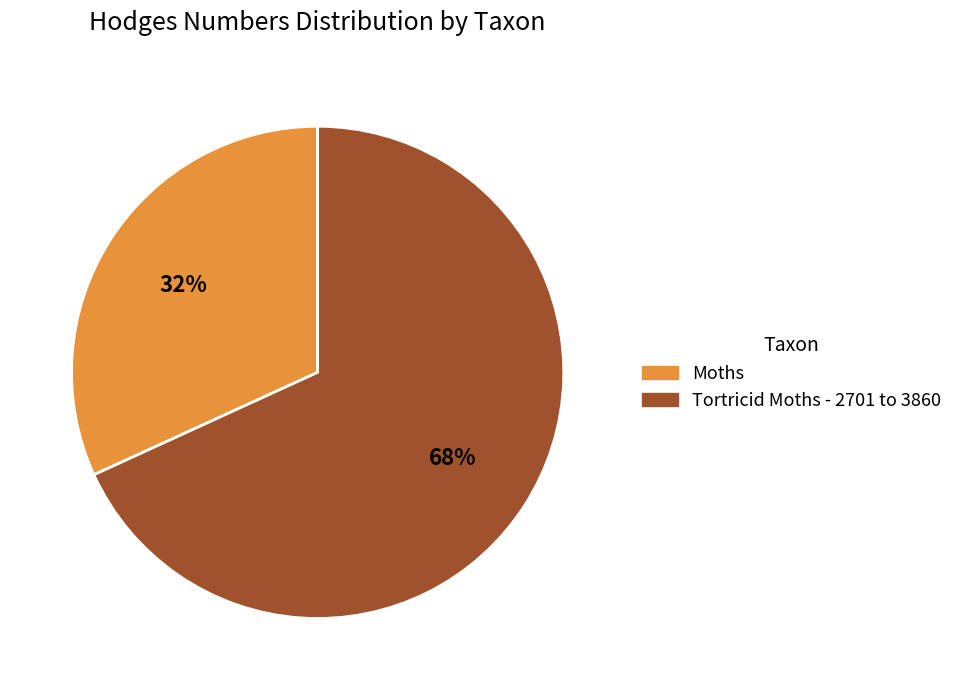

Between Moths and Tortricid Moths - 2701 to 3860, which is larger?

Tortricid Moths - 2701 to 3860